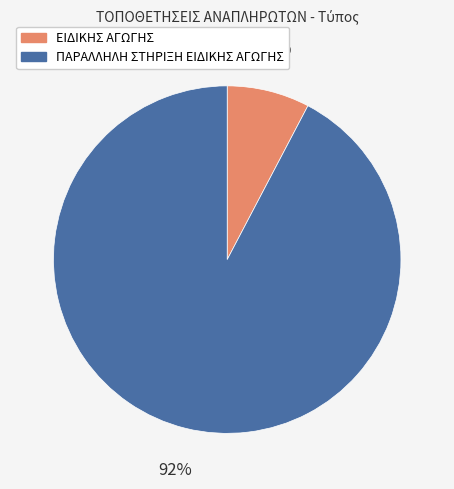

What is the largest slice in the pie chart?

ΠΑΡΑΛΛΗΛΗ ΣΤΗΡΙΞΗ ΕΙΔΙΚΗΣ ΑΓΩΓΗΣ